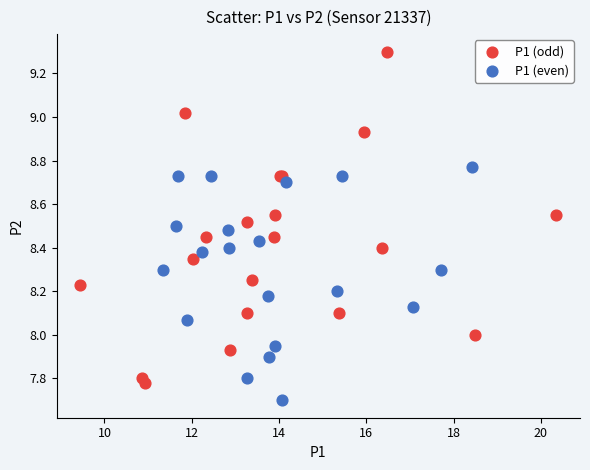

Which series contains the highest Y value?

P1 (odd)